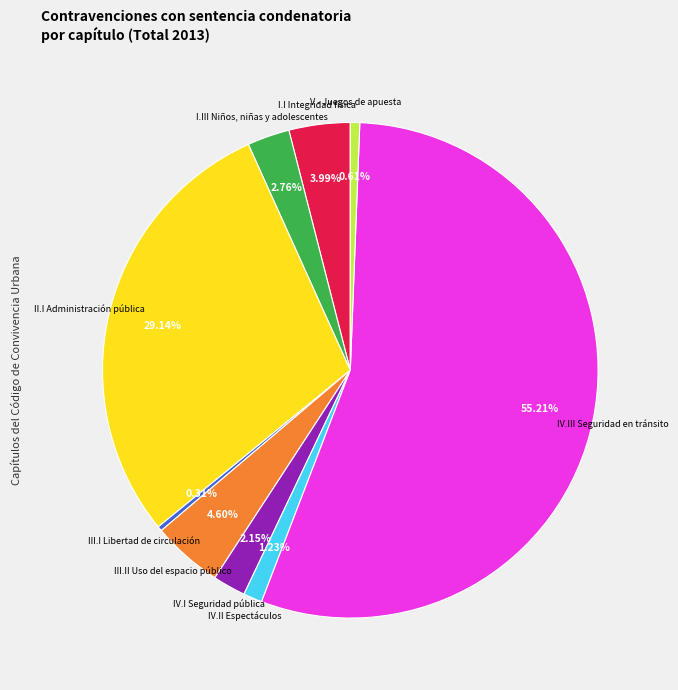

Is there a majority slice in this chart?

Yes